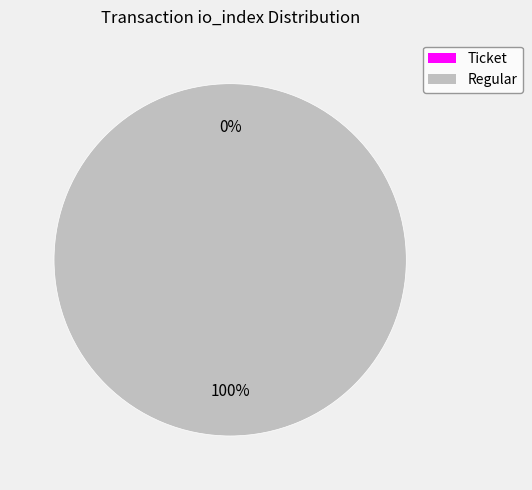

True or false: Regular (io_index=24) accounts for 100% of the total.

True